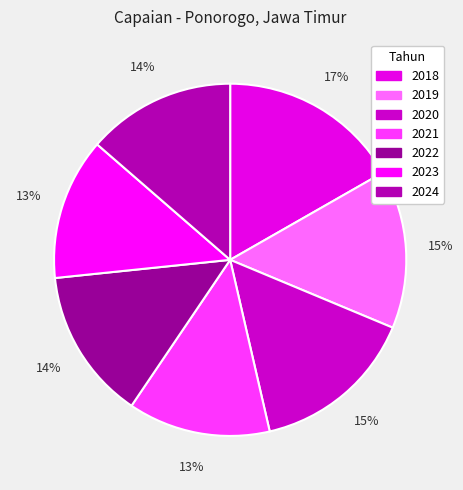

To the nearest percent, what percentage of the pie is 2022?

14%